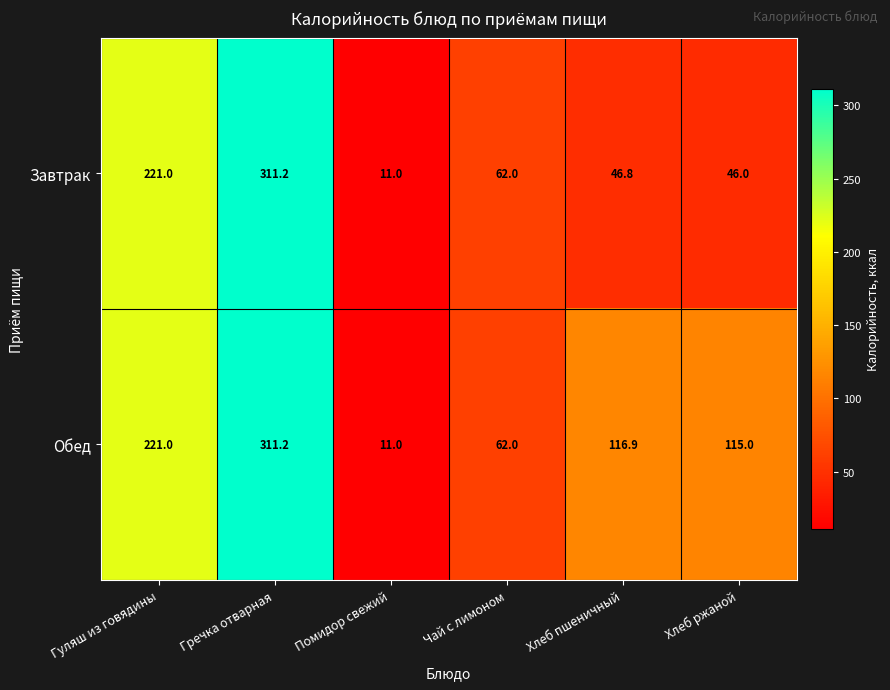

The Завтрак series shows 11.0 at Помидор свежий. True or false?

True